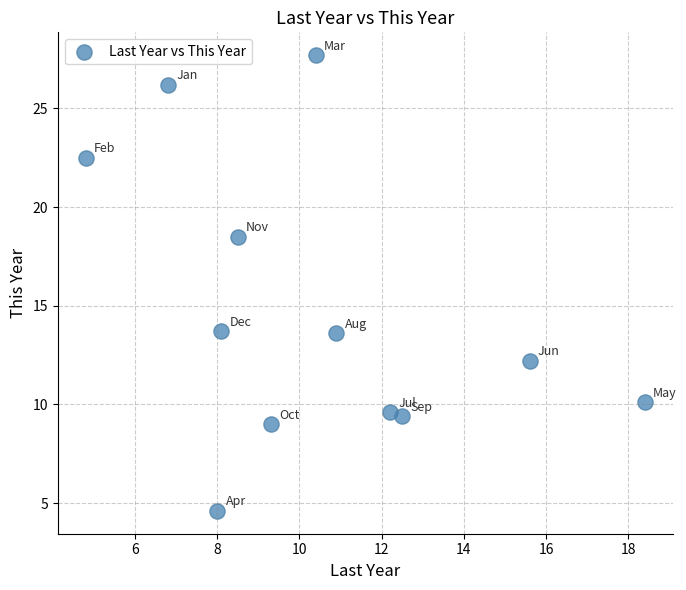

What is the average X value?

10.5